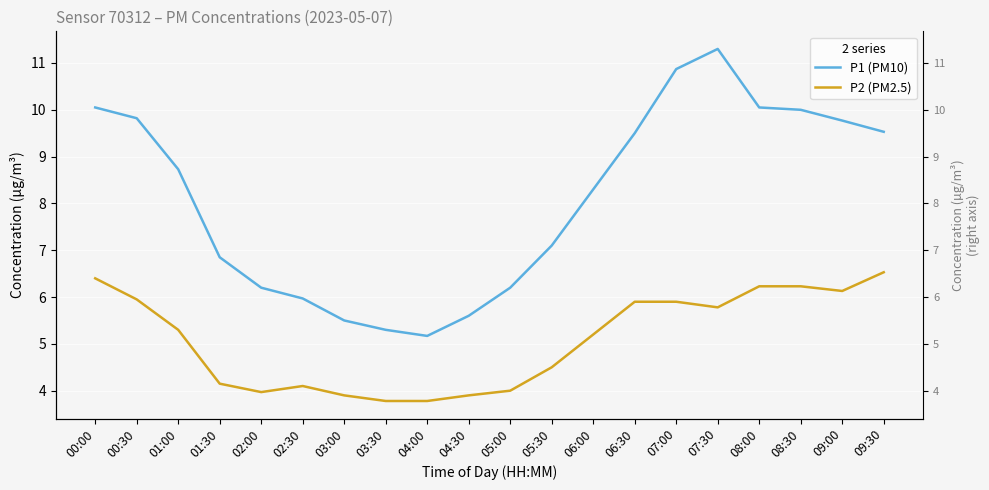

At 05:00, list the series in order from smallest to largest.

P2 (PM2.5), P1 (PM10)